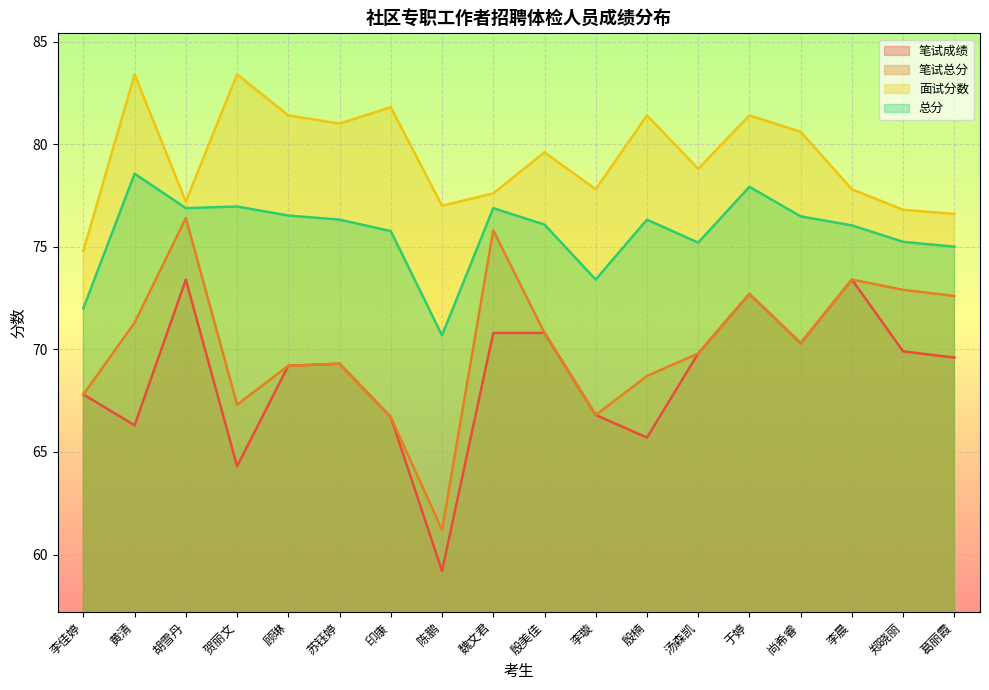

At which category does 总分 reach its first local valley?

胡雪丹